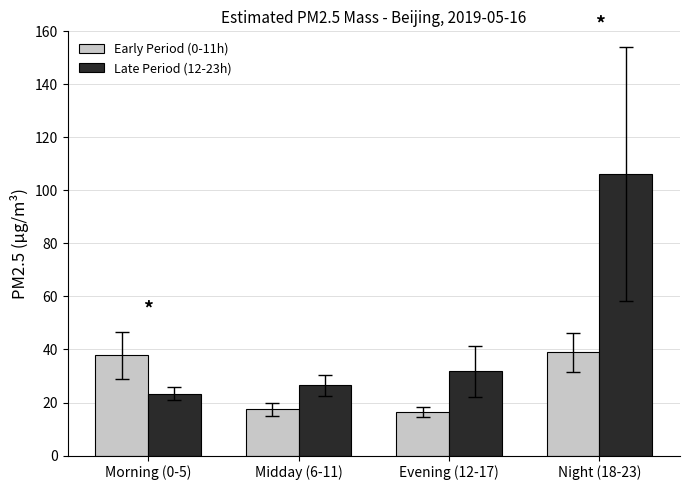

How many bars are there in each group?

2